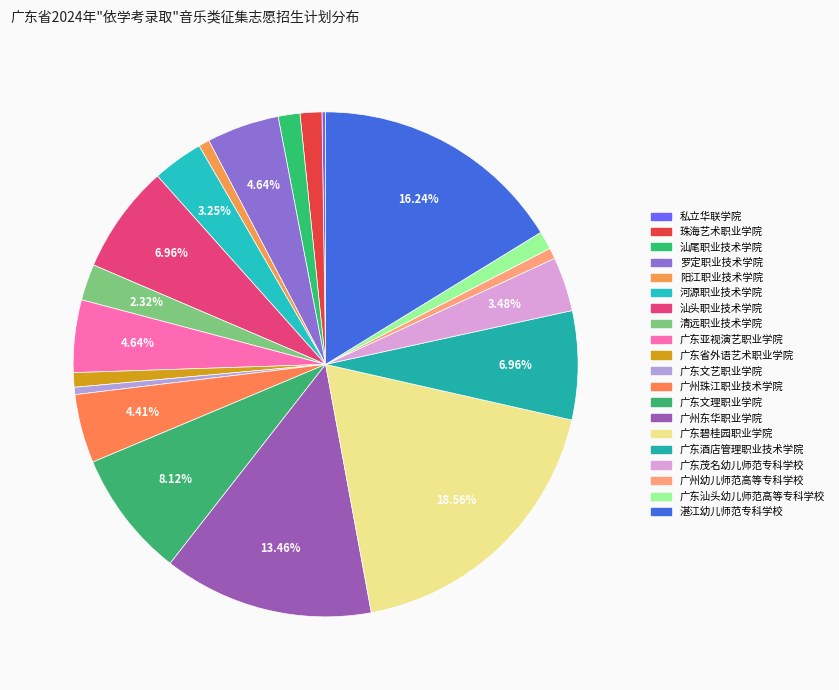

What percentage is the 河源职业技术学院 slice, to the nearest percent?

3%